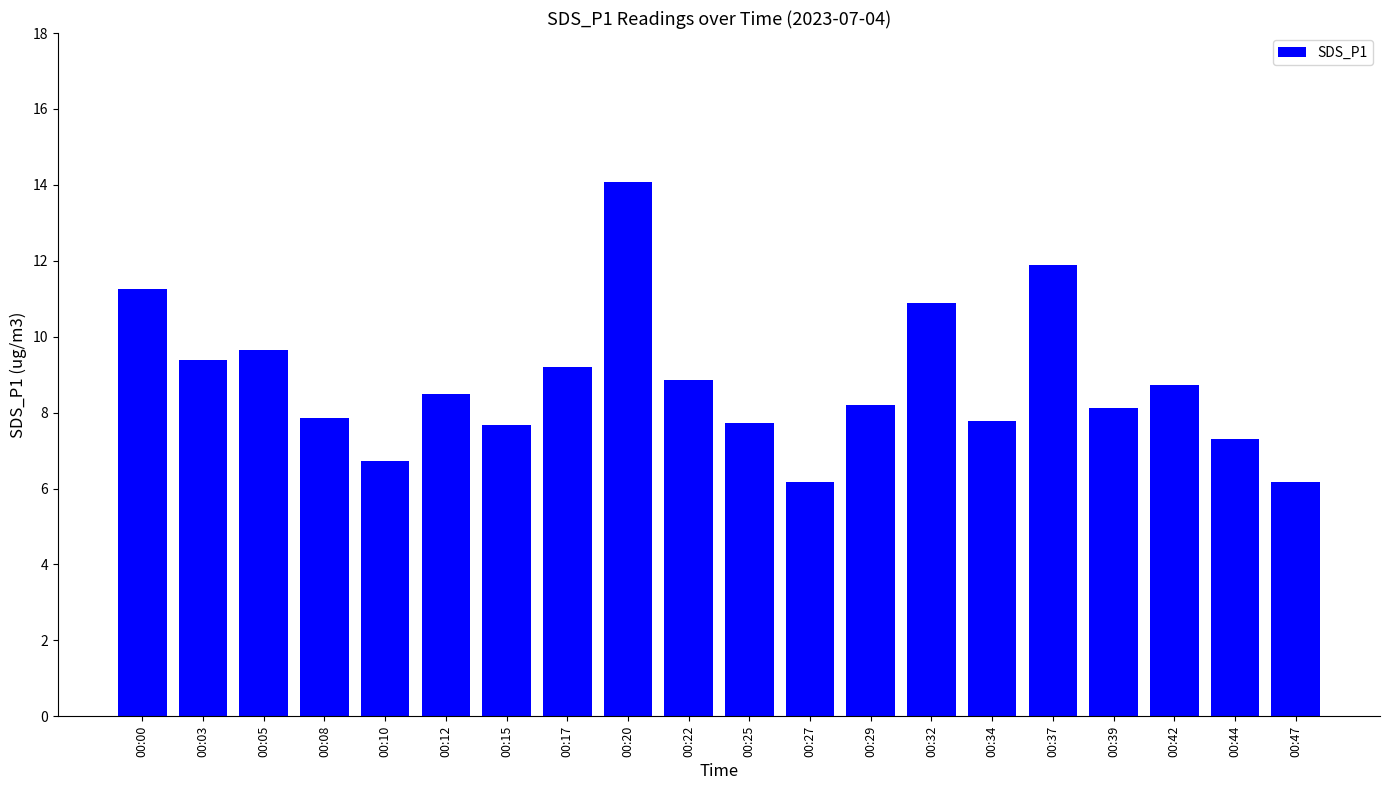

Approximately how many times larger is the value at 00:20 compared to 00:15?

1.8